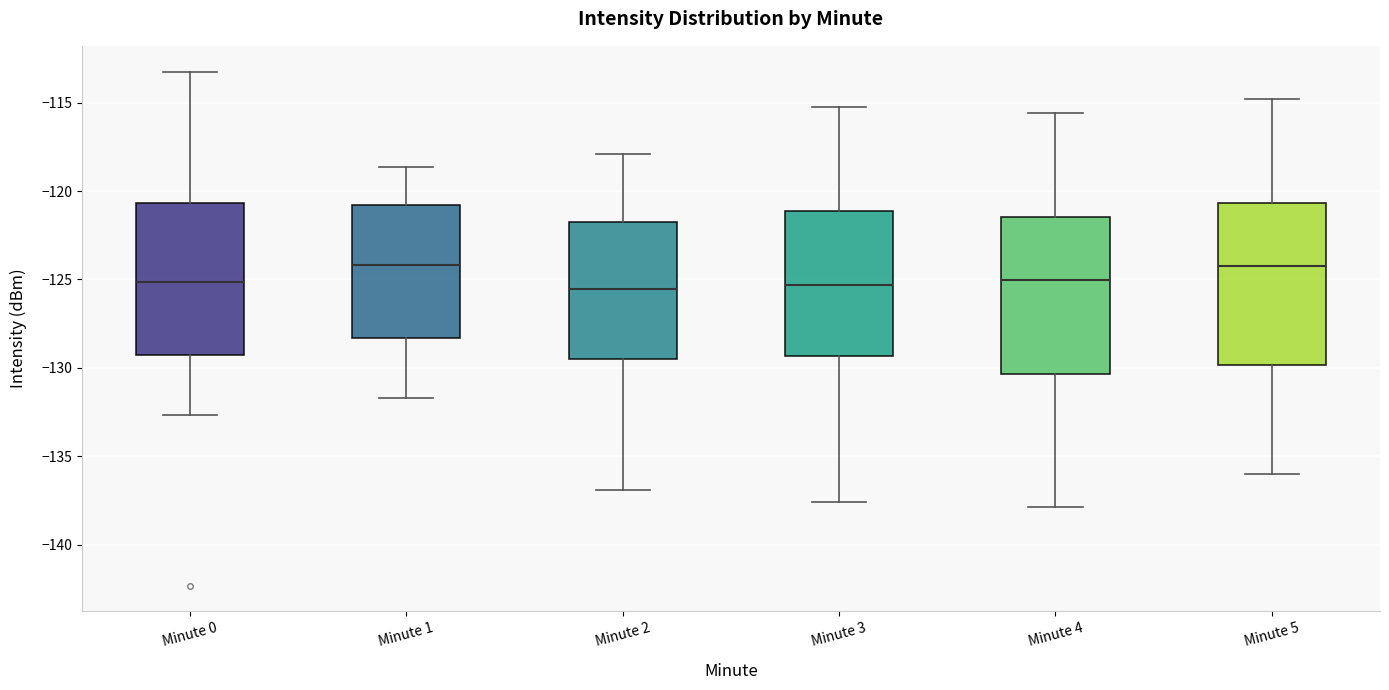

Reading left to right, read every box against the y-axis: the position of its median line, the range the box covers, and the ends of its whiskers. The values are not printed on the chart, so give them approximately, as read against the axis.

Minute 0: median -125.0, box -129.5 to -120.5, whiskers -132.5 to -113.0
Minute 1: median -124.0, box -128.5 to -121.0, whiskers -131.5 to -118.5
Minute 2: median -125.5, box -129.5 to -121.5, whiskers -137.0 to -118.0
Minute 3: median -125.5, box -129.5 to -121.0, whiskers -137.5 to -115.0
Minute 4: median -125.0, box -130.5 to -121.5, whiskers -138.0 to -115.5
Minute 5: median -124.0, box -130.0 to -120.5, whiskers -136.0 to -115.0